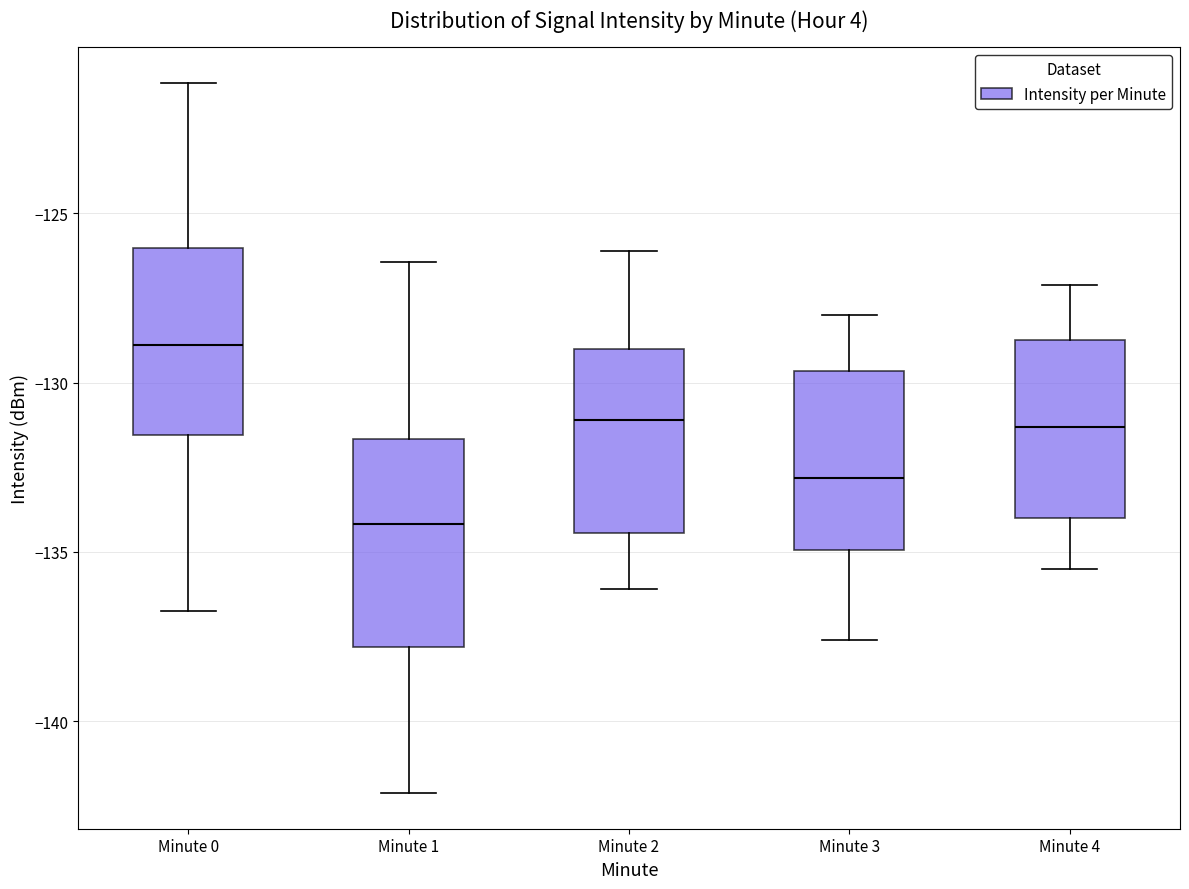

Reading left to right, transcribe this box plot: for each box, give where its median line is, the range the box spans, and where its two whiskers end, as read against the y-axis. The values are not printed on the chart, so give them approximately, as read against the axis.

Minute 0: median -129.0, box -131.5 to -126.0, whiskers -137.0 to -121.0
Minute 1: median -134.0, box -138.0 to -131.5, whiskers -142.0 to -126.5
Minute 2: median -131.0, box -134.5 to -129.0, whiskers -136.0 to -126.0
Minute 3: median -133.0, box -135.0 to -129.5, whiskers -137.5 to -128.0
Minute 4: median -131.5, box -134.0 to -128.5, whiskers -135.5 to -127.0